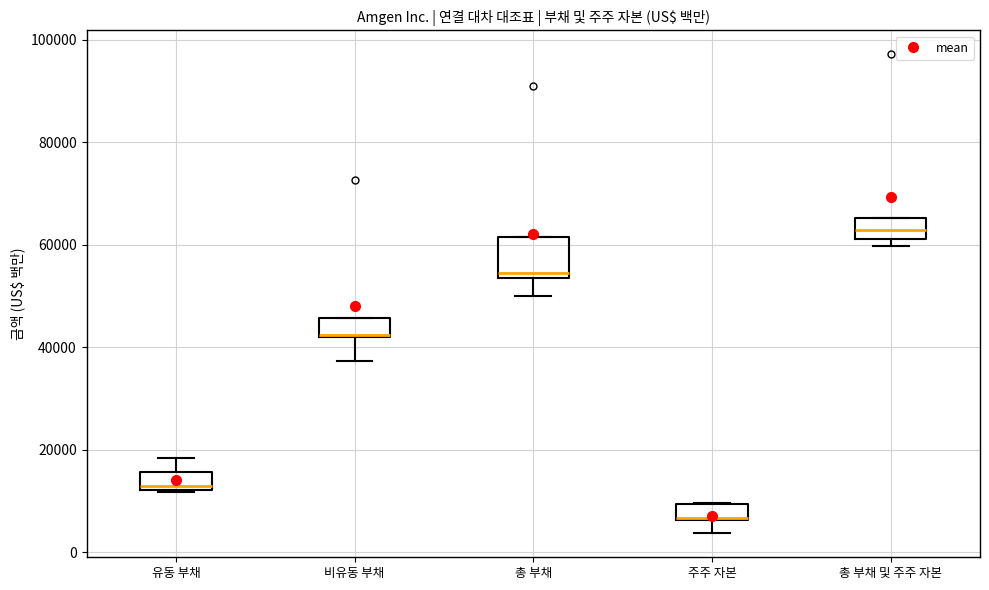

Comparing the boxes themselves (not the whiskers), which one is the tallest?

총 부채